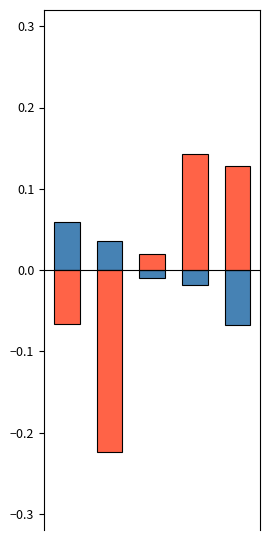

What is the lowest value of the Control (µm) series?

-0.1